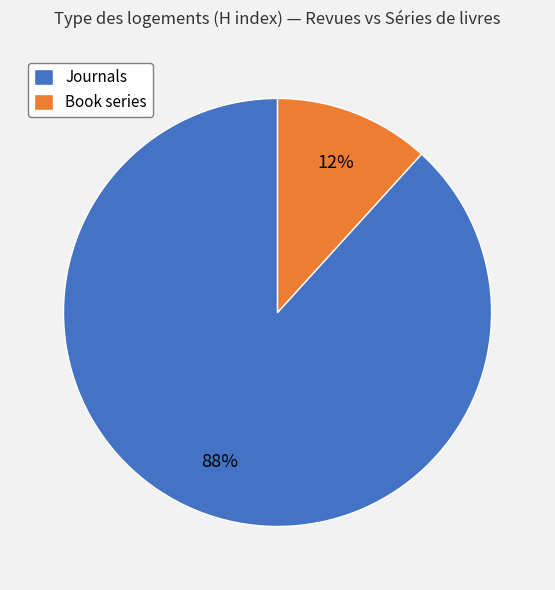

Is the sum of Book series and Journals greater than half?

Yes